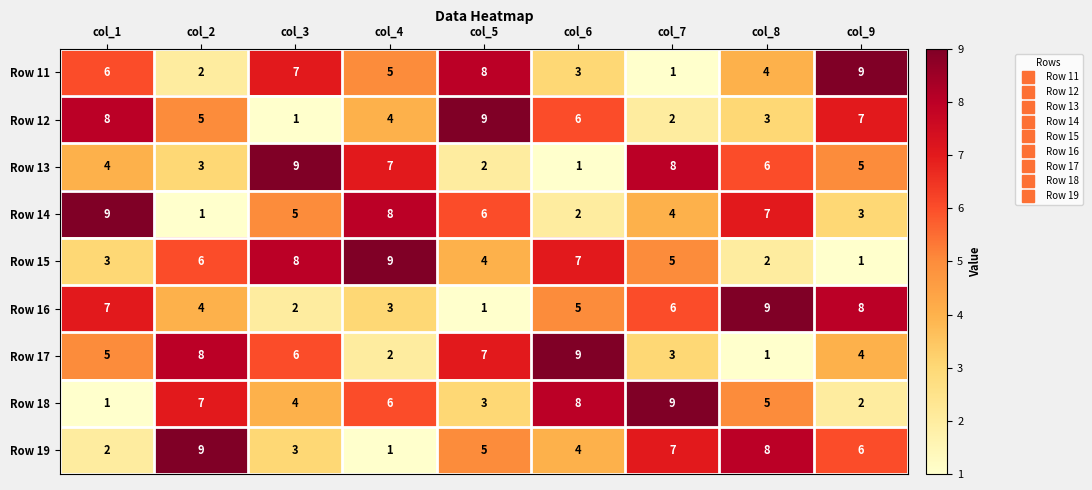

Is it true that Row 14 equals 7 at col_8?

True